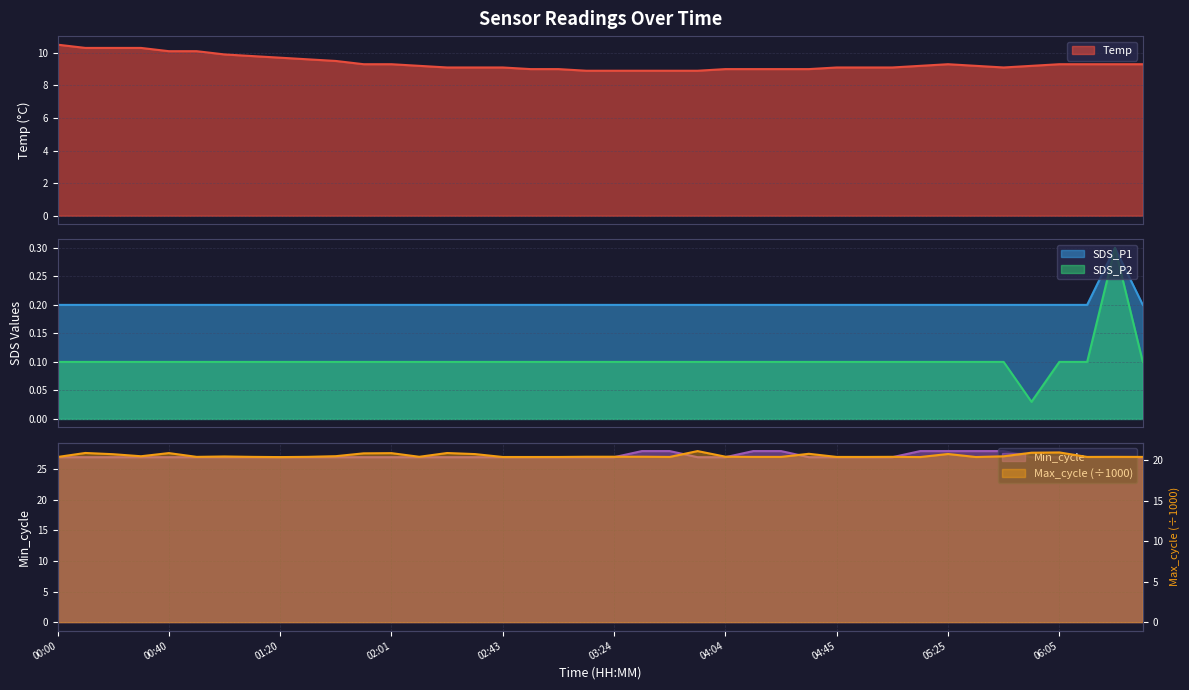

The value of Min_cycle at 01:00 is 27.0. True or false?

True